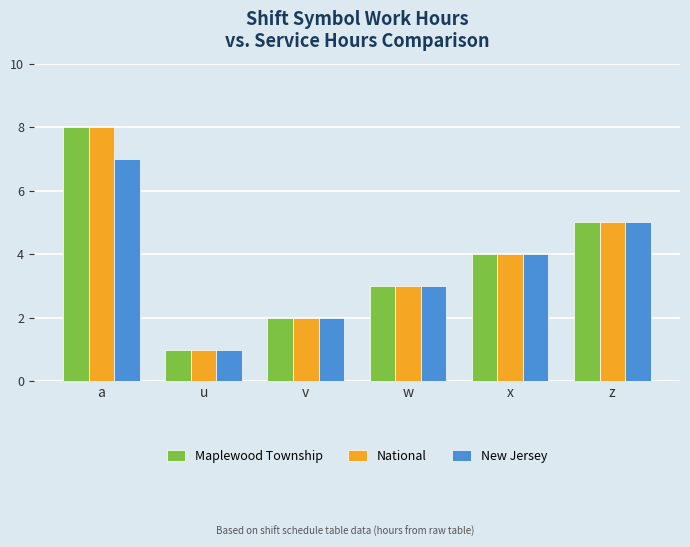

How many bars are there in total?

18